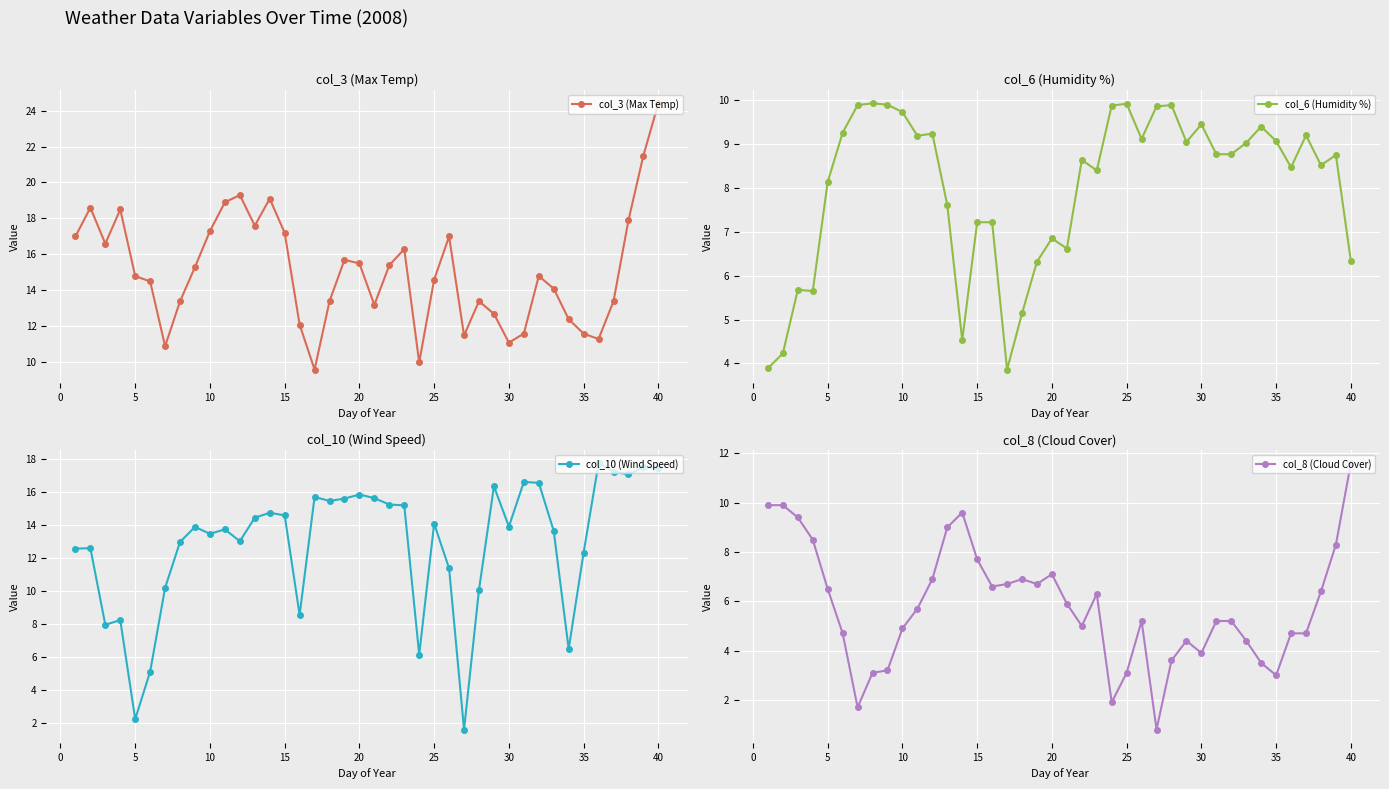

Is it true that col_3 (Max Temp) equals 17.3 at 10?

True